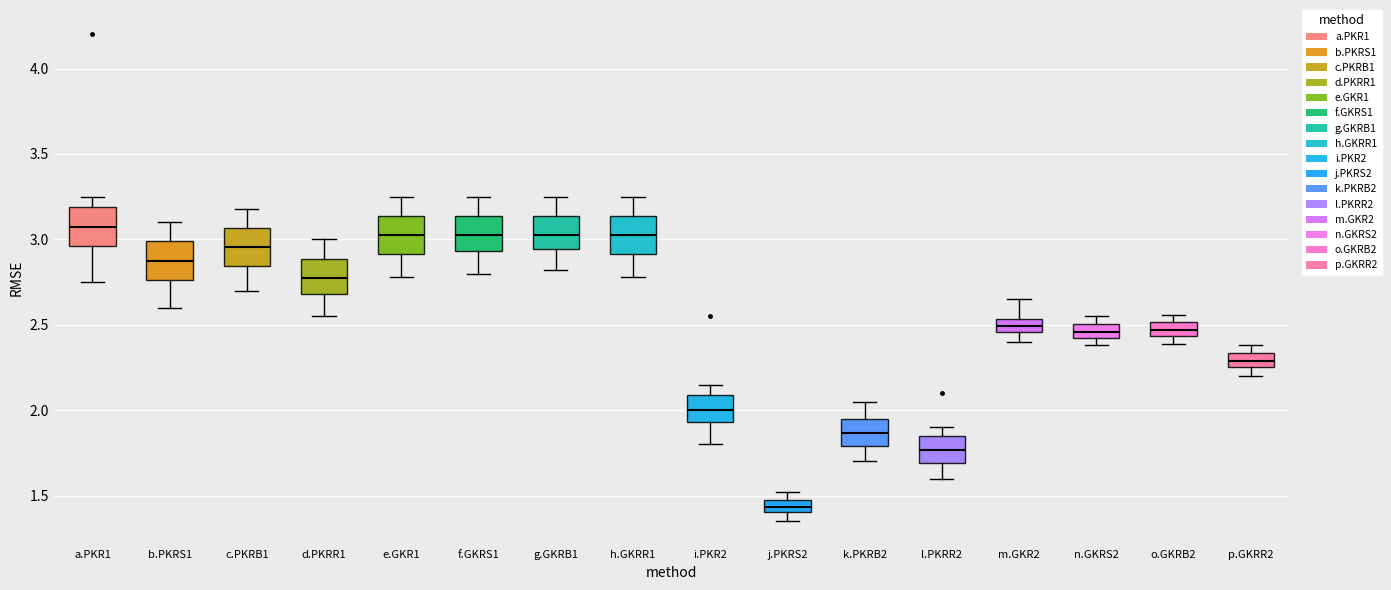

Which box's median line is the lowest?

j.PKRS2